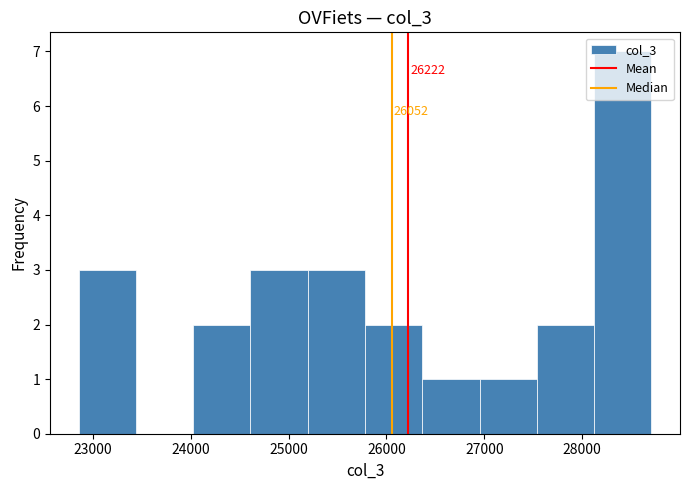

Which range on the x-axis has the tallest bar?

28100 to 28700